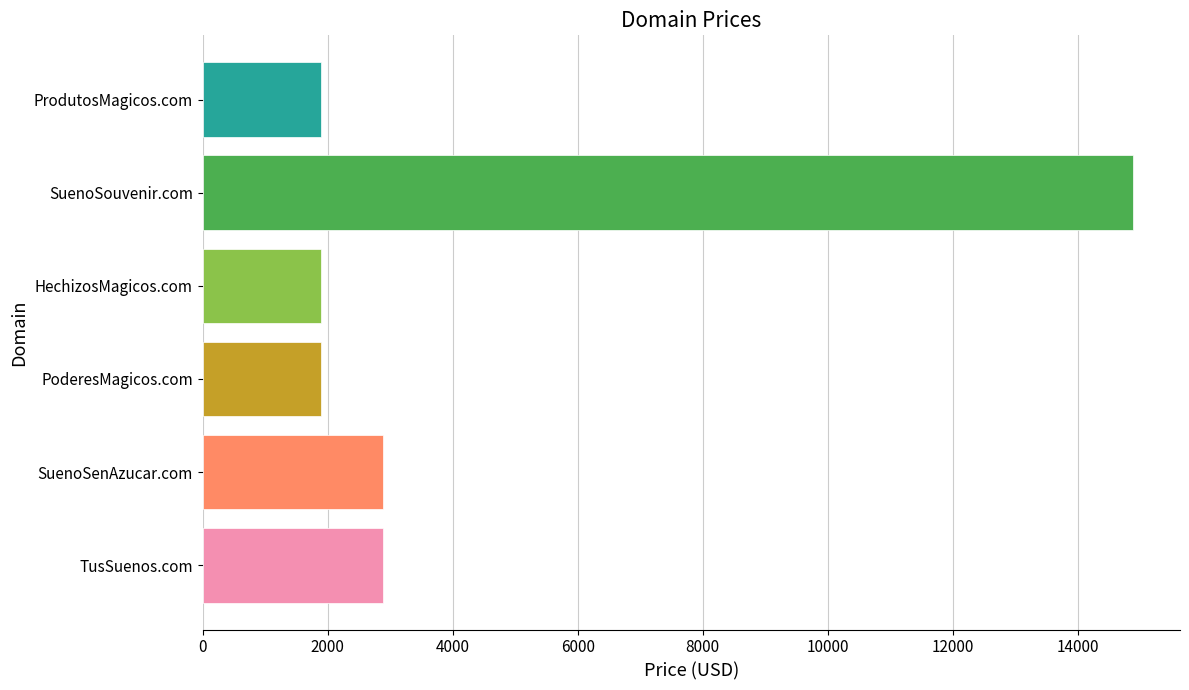

Approximately how many times larger is the value at TusSuenos.com compared to PoderesMagicos.com?

1.5